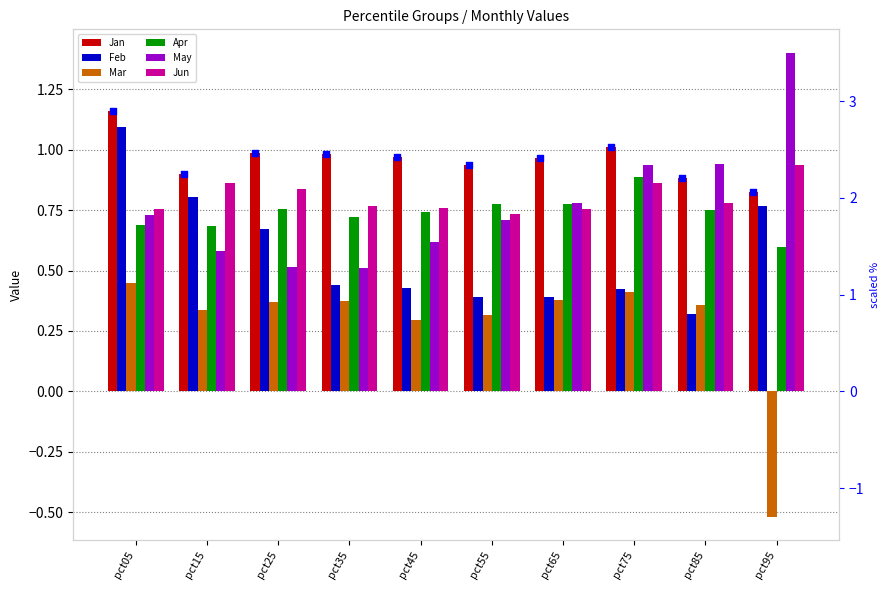

Which series contains the highest Y value?

May